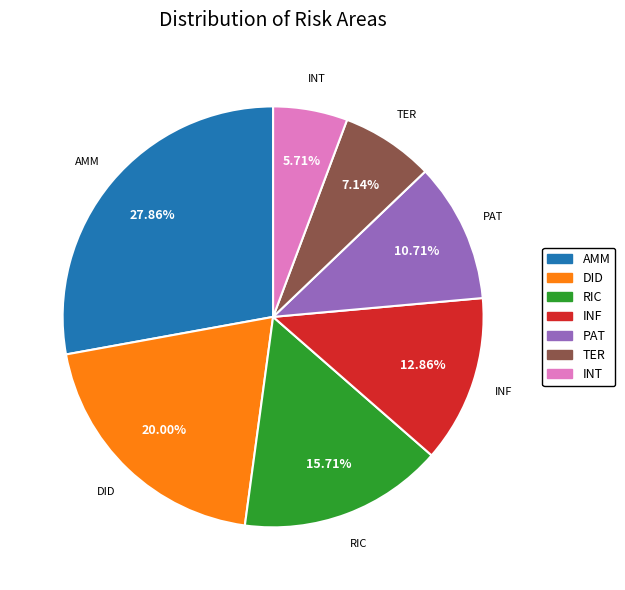

Is there a majority slice in this chart?

No